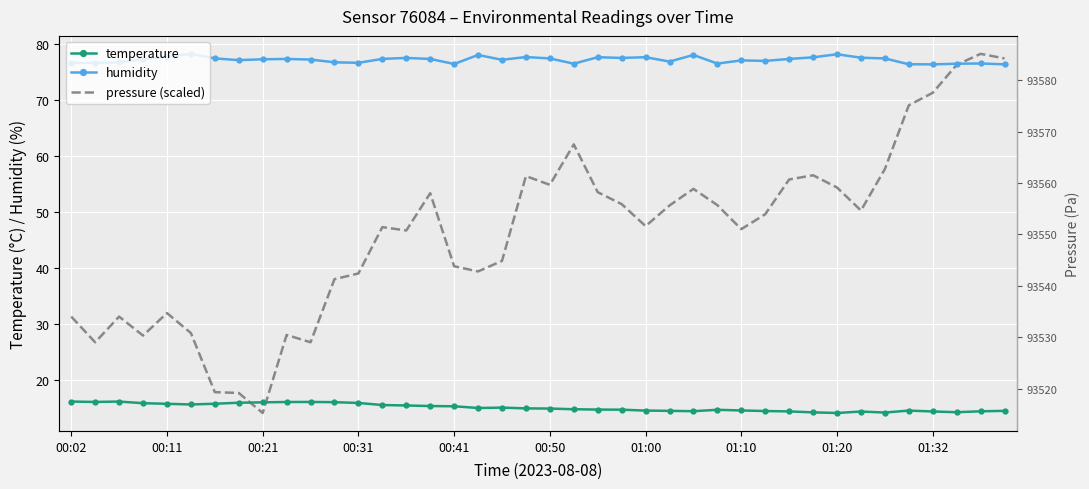

Which series has the widest spread of values?

pressure (scaled)